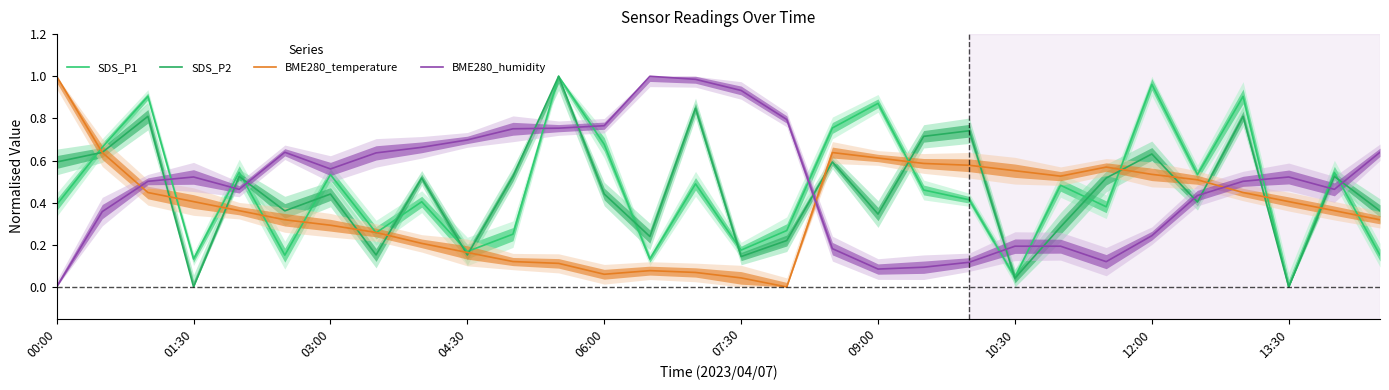

Reading left to right, list all the values displayed in this chart.

SDS_P1: 0.4	0.7	0.9	0.1	0.5	0.2	0.5	0.3	0.4	0.2	0.3	1.0	0.7	0.1	0.5	0.2	0.3	0.8	0.9	0.5	0.4	0.0	0.5	0.4	1.0	0.5	0.9	0.0	0.5	0.2
SDS_P2: 0.6	0.6	0.8	0.0	0.5	0.4	0.4	0.2	0.5	0.2	0.5	1.0	0.4	0.2	0.8	0.1	0.2	0.6	0.3	0.7	0.7	0.0	0.3	0.5	0.6	0.4	0.8	0.0	0.5	0.4
BME280_temperature: 1.0	0.6	0.4	0.4	0.4	0.3	0.3	0.3	0.2	0.2	0.1	0.1	0.1	0.1	0.1	0.0	0.0	0.6	0.6	0.6	0.6	0.6	0.5	0.6	0.5	0.5	0.4	0.4	0.4	0.3
BME280_humidity: 0.0	0.4	0.5	0.5	0.5	0.6	0.6	0.6	0.7	0.7	0.8	0.8	0.8	1.0	1.0	0.9	0.8	0.2	0.1	0.1	0.1	0.2	0.2	0.1	0.2	0.4	0.5	0.5	0.5	0.6